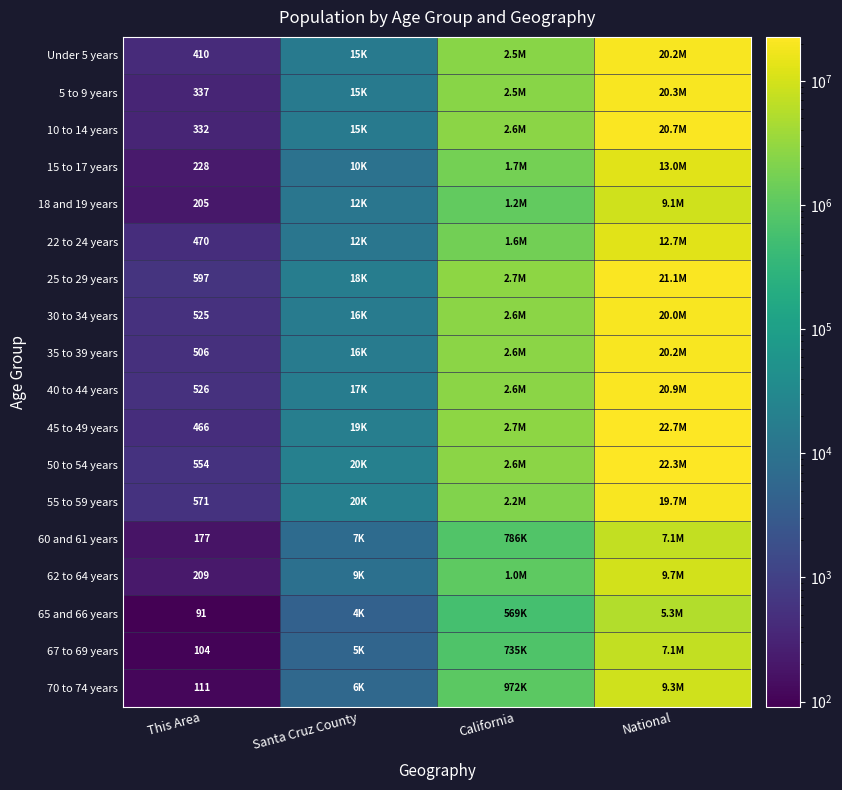

What is the difference between the highest and lowest values at This Area?

506